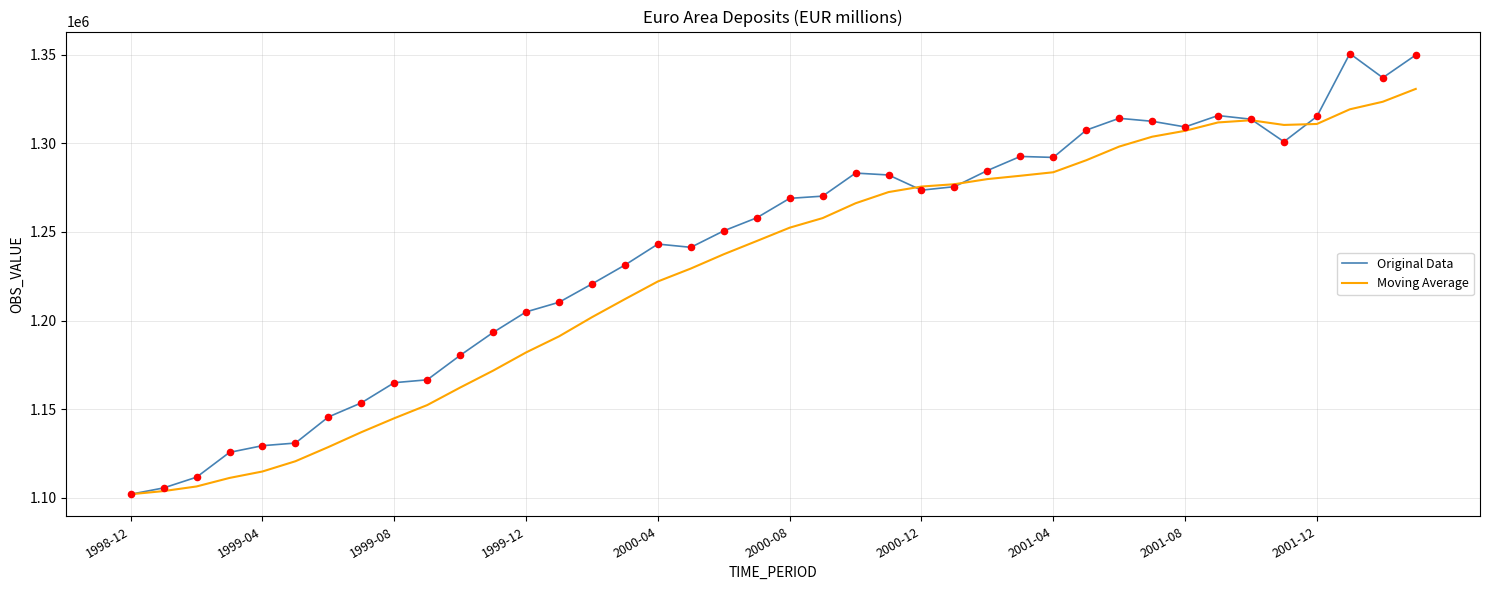

Which series has the largest range (max minus min)?

Original Data